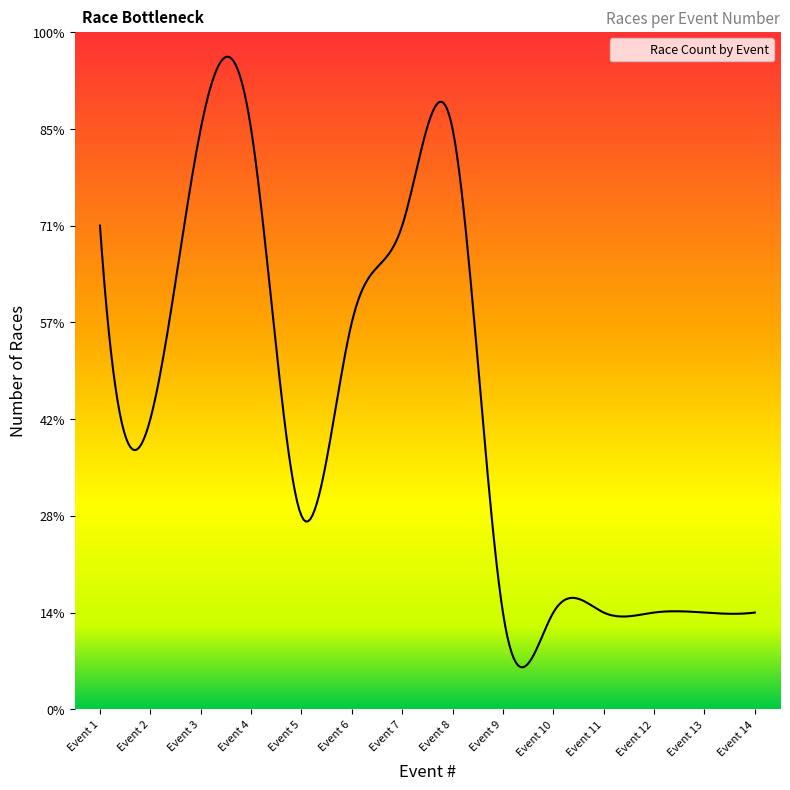

Does the chart have visible grid lines?

No